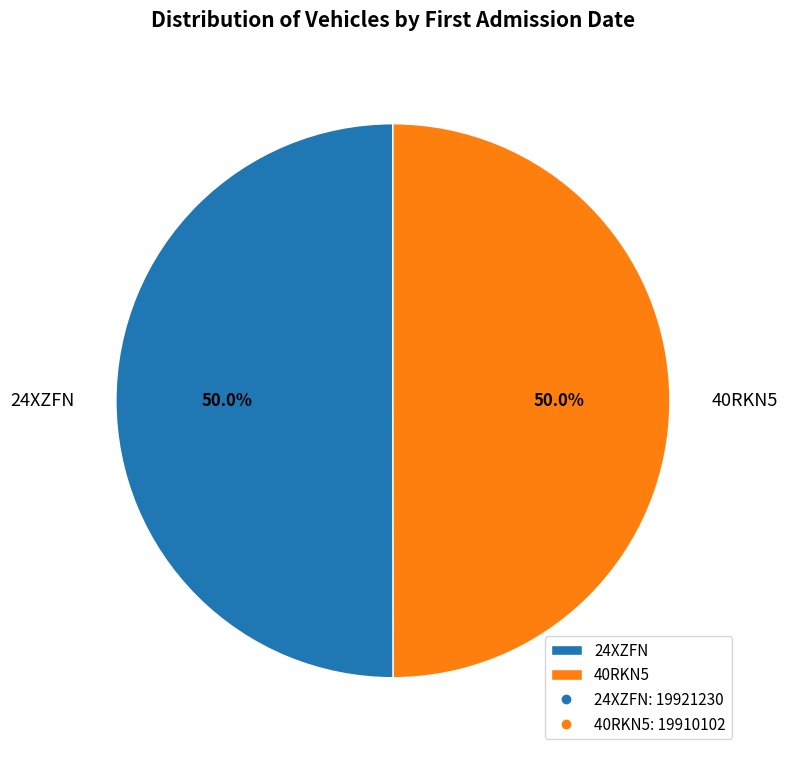

Approximately how many times larger is the value at 24XZFN compared to 40RKN5?

1.0